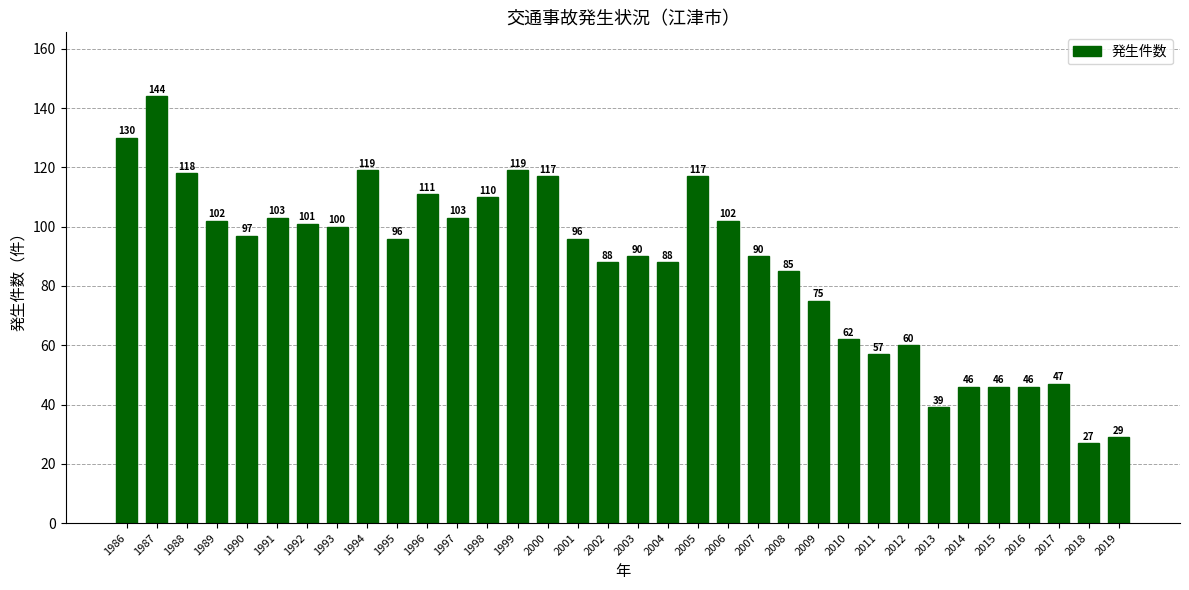

What is the change in value from 2009 to 2011?

-18